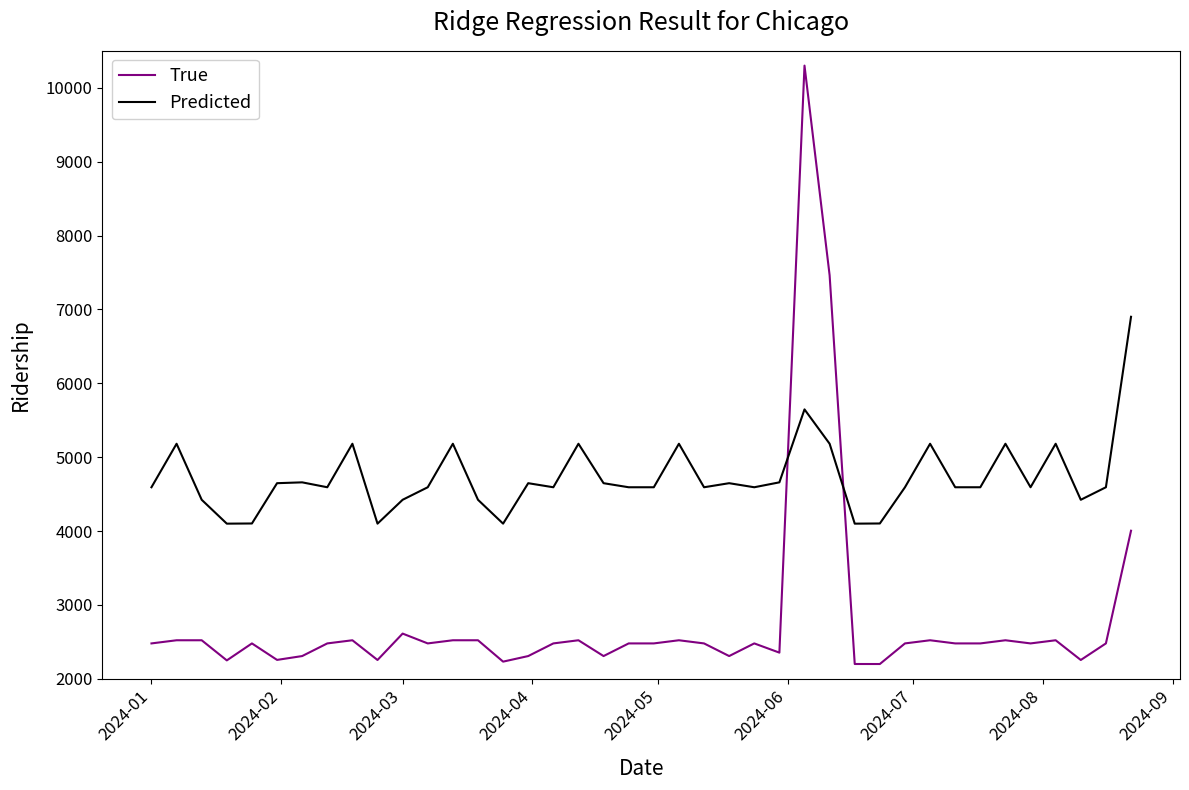

Which series has the widest spread of values?

True